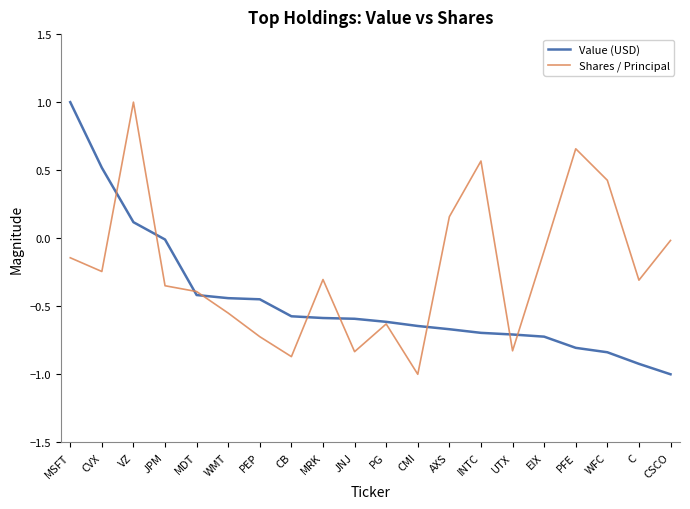

Is the value of Shares / Principal at JPM greater than the value of Value (USD) at PFE?

Yes